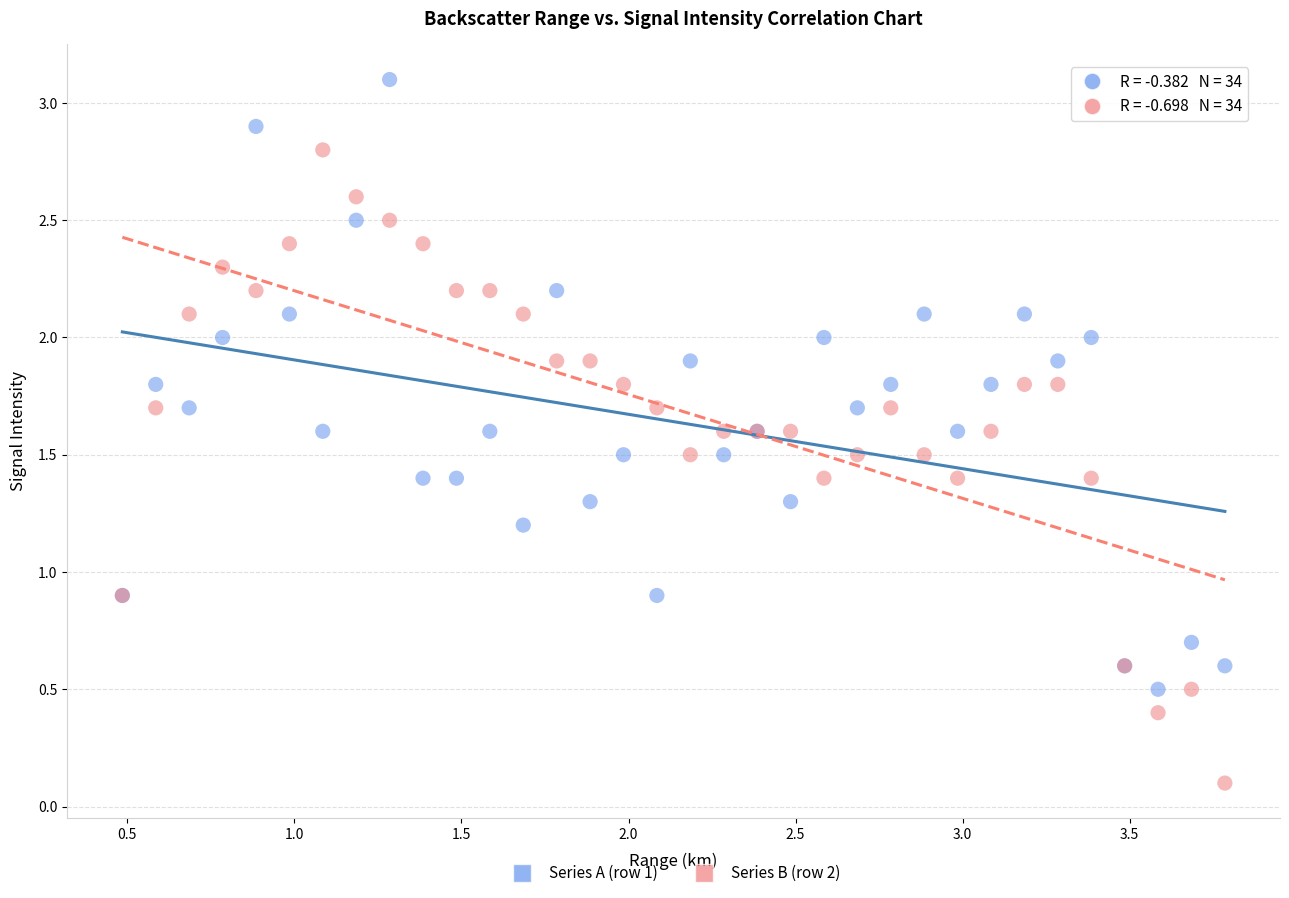

Which series contains the lowest Y value?

Series B (row 2)